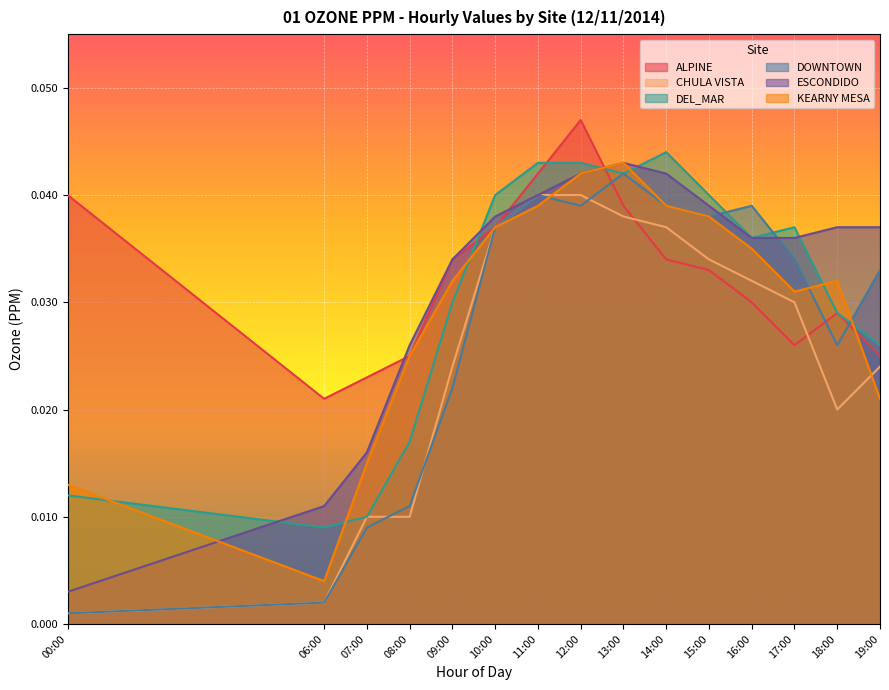

Which category has the highest value across all series?

12:00